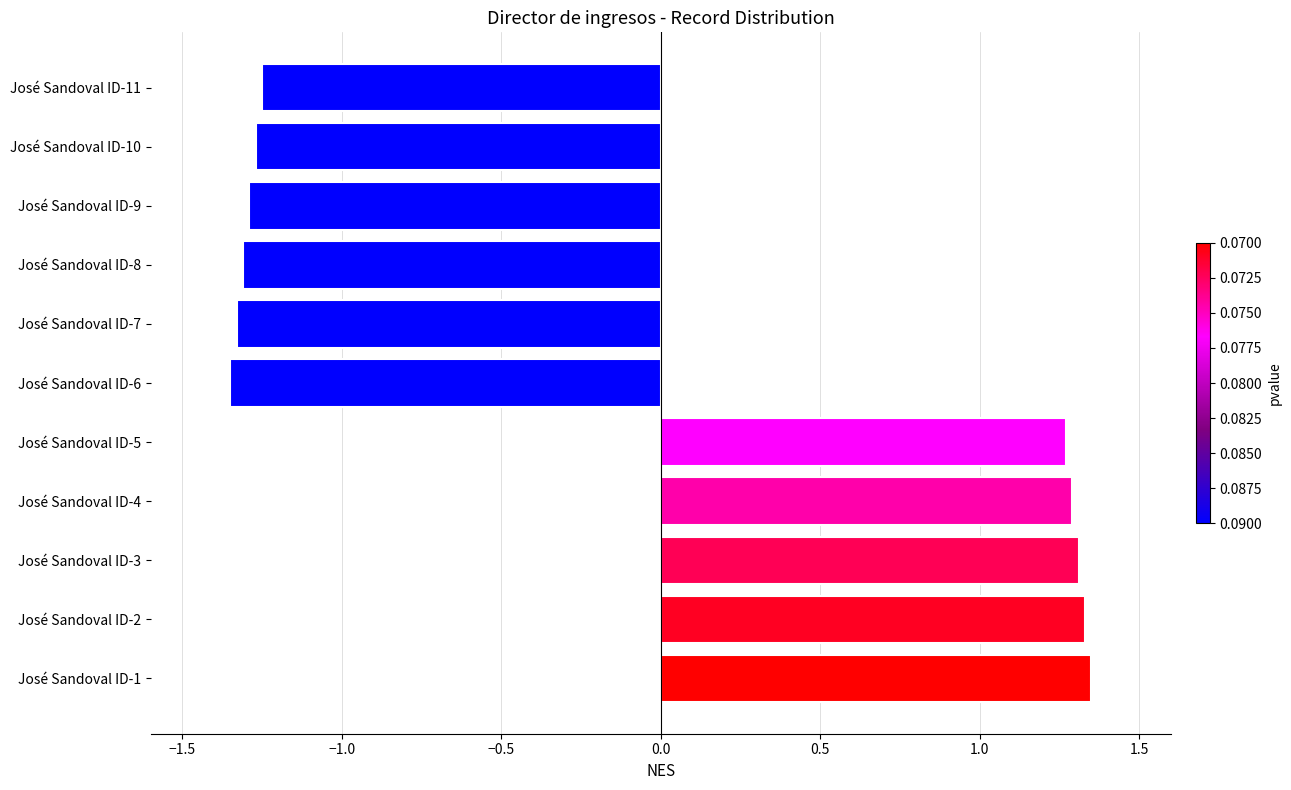

How many positive values are there?

5